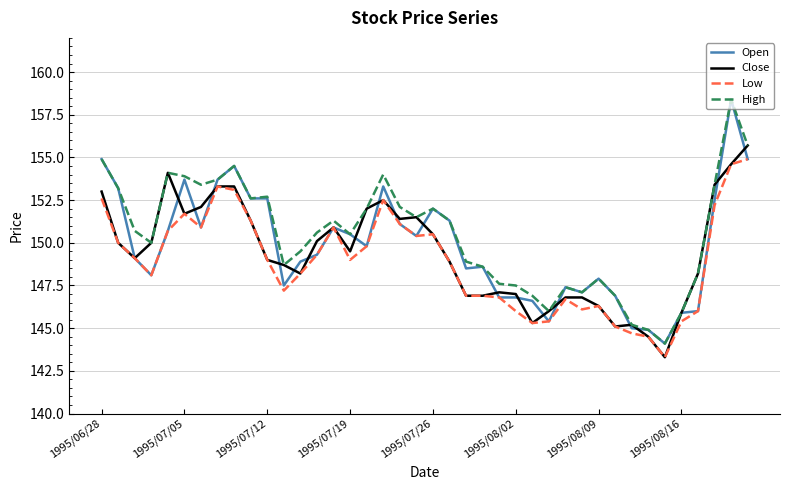

What is the lowest value of the Close series?

143.3